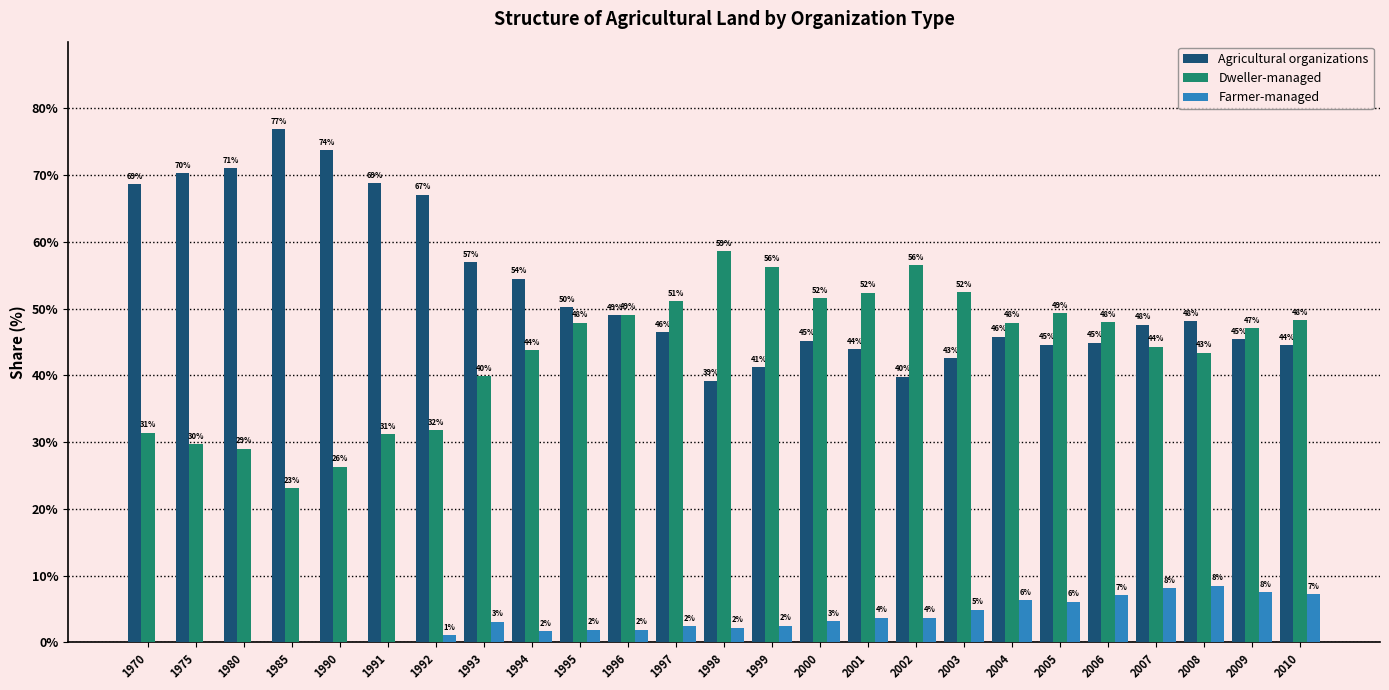

What is the greatest value displayed?

76.9